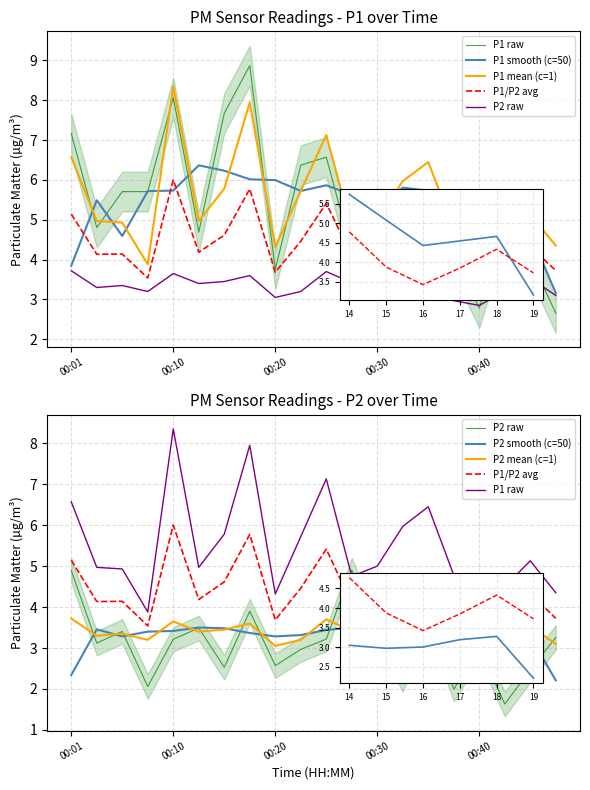

At how many categories does at least one series exceed 4?

18